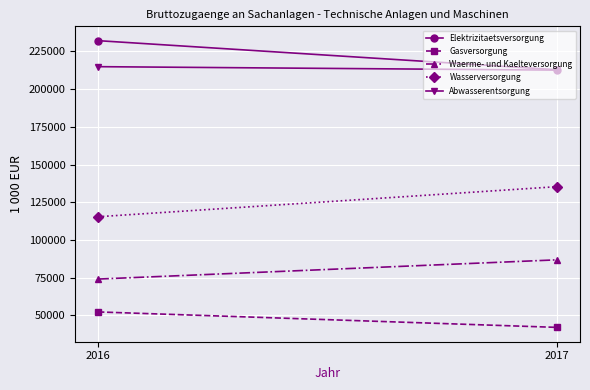

What is the sum of all Wasserversorgung values?

250695